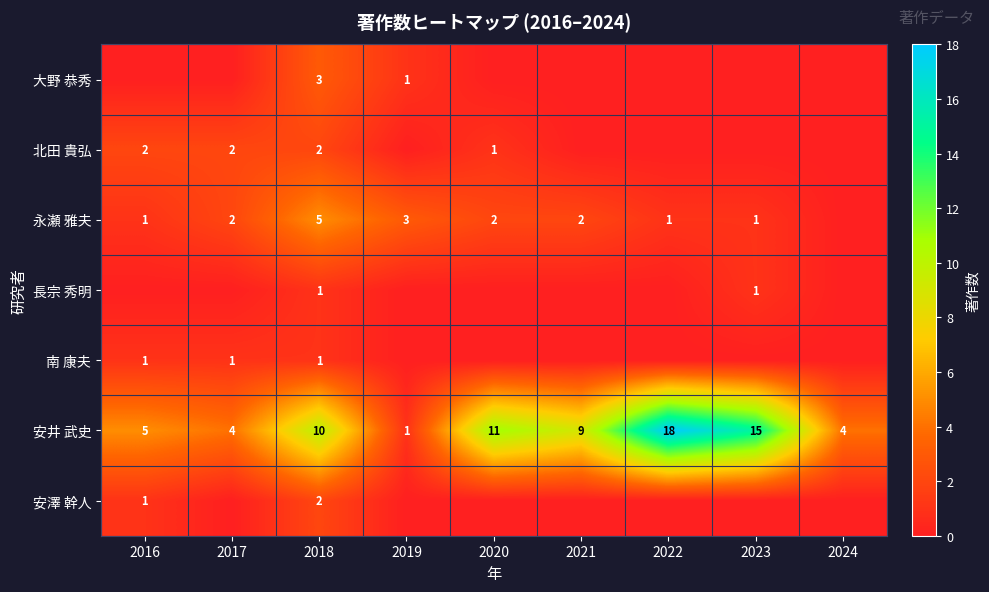

How many distinct data groups are displayed?

7